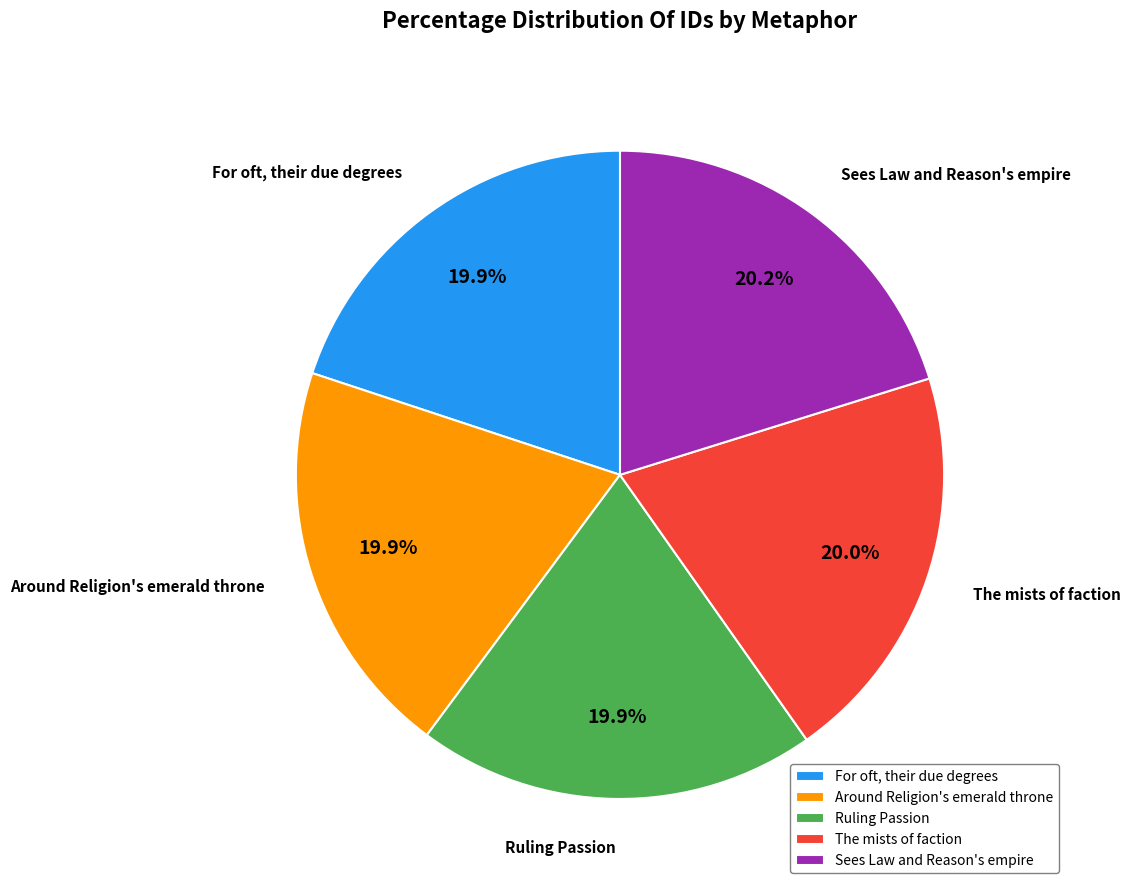

How many segments does this pie chart have?

5